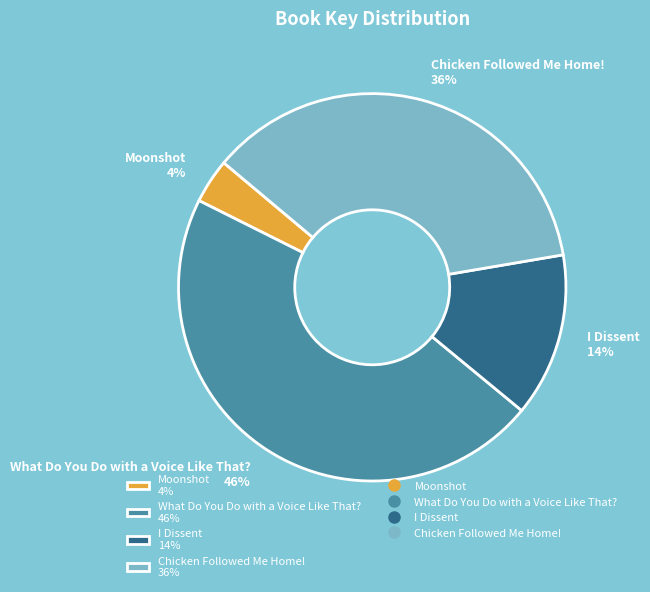

To the nearest percent, what percentage of the pie is Moonshot?

4%